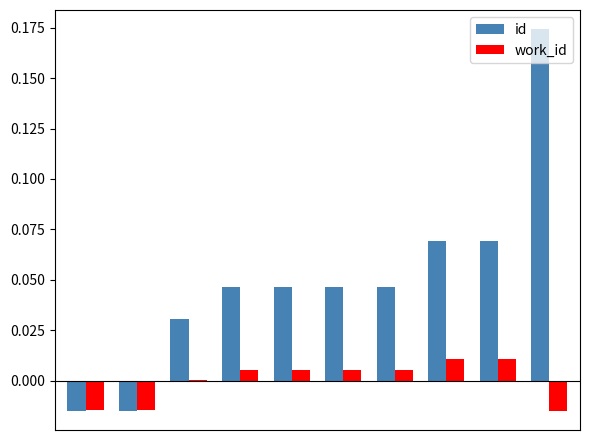

Which series has the largest range (max minus min)?

id